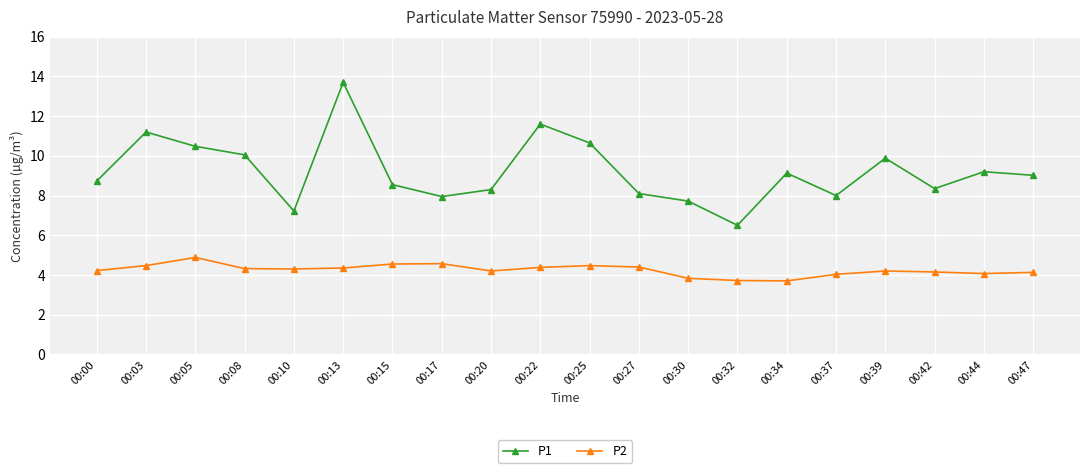

True or false: P1 and P2 cross at least once.

False